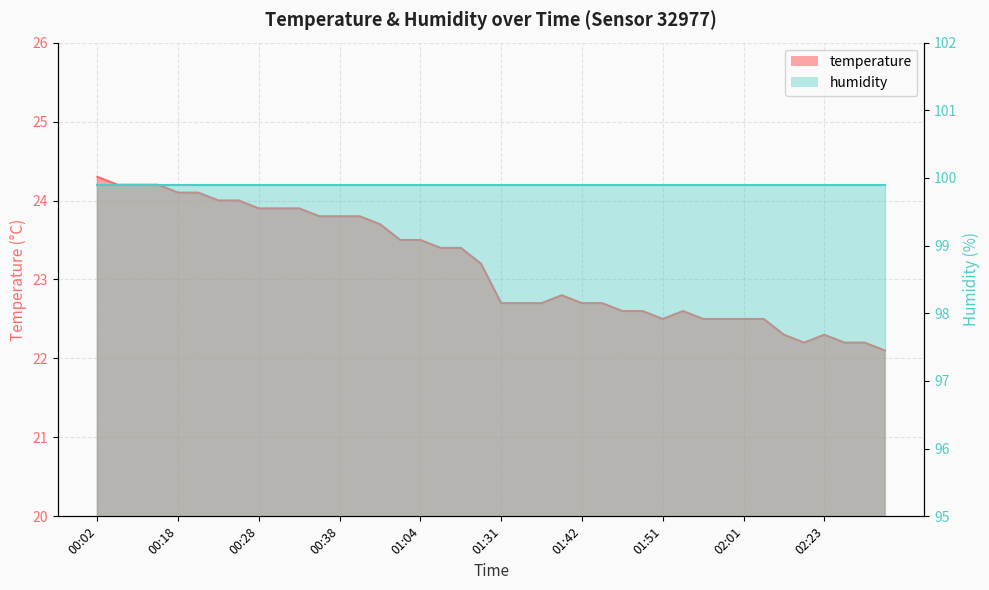

Reading right to left, extract all data points from this chart.

22.1	22.2	22.2	22.3	22.2	22.3	22.5	22.5	22.5	22.5	22.6	22.5	22.6	22.6	22.7	22.7	22.8	22.7	22.7	22.7	23.2	23.4	23.4	23.5	23.5	23.7	23.8	23.8	23.8	23.9	23.9	23.9	24.0	24.0	24.1	24.1	24.2	24.2	24.2	24.3